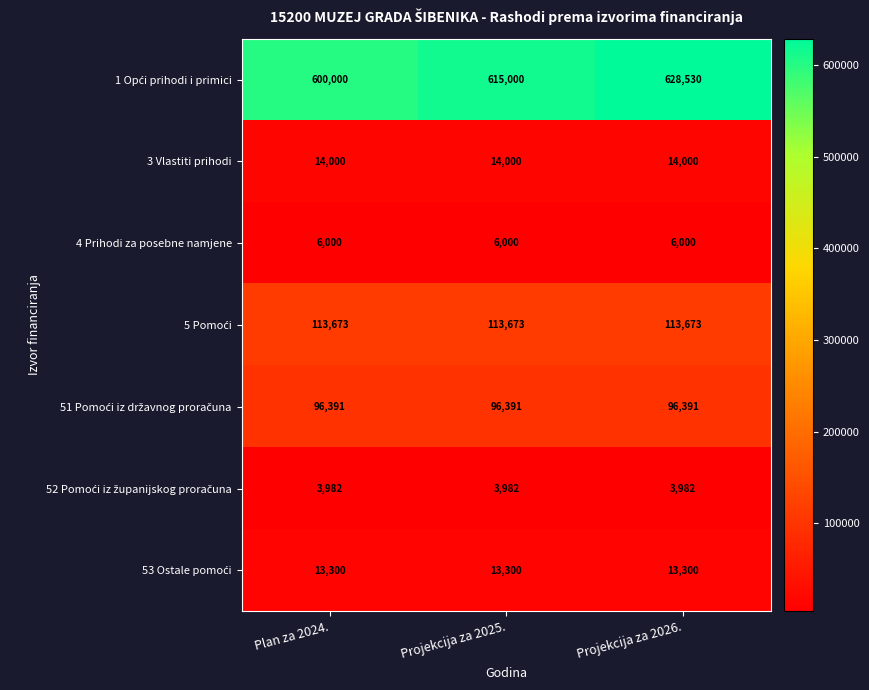

Which category has the highest value across all series?

Projekcija za 2026.